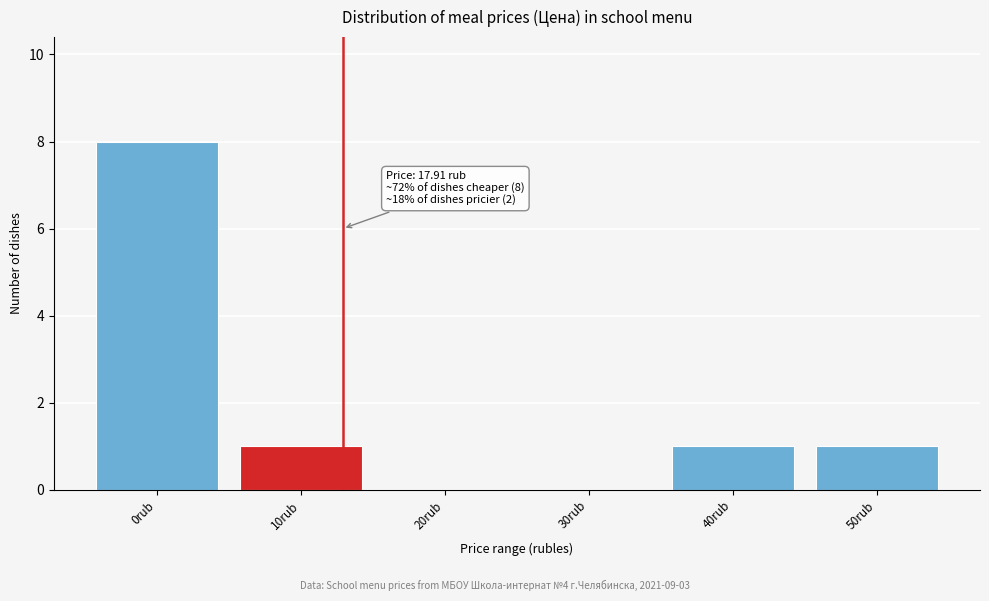

Reading right to left, transcribe all the data shown in this chart.

50rub=1	40rub=1	30rub=0	20rub=0	10rub=1	0rub=8